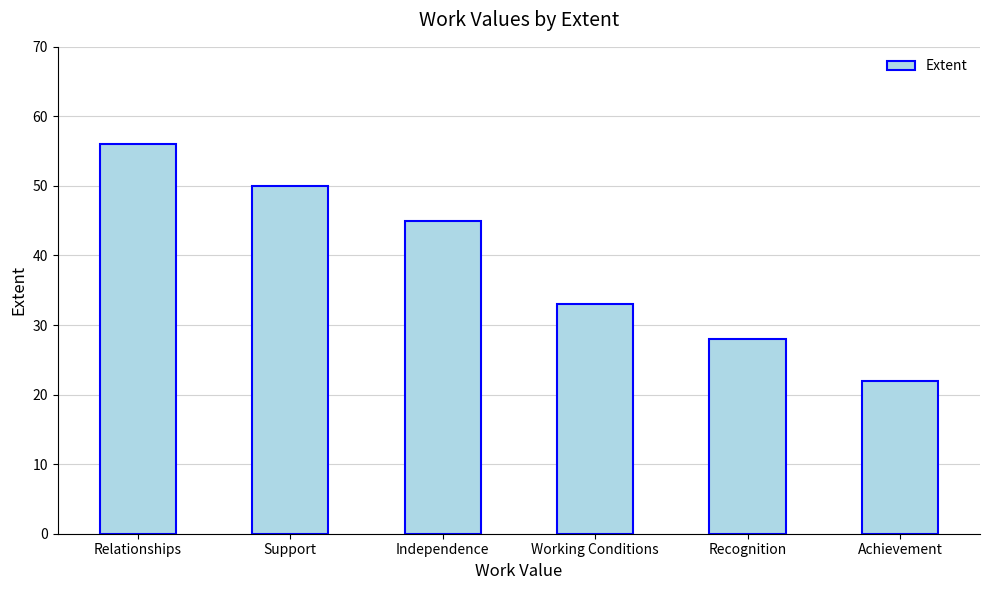

What is the value of the 5th bar from the left?

28